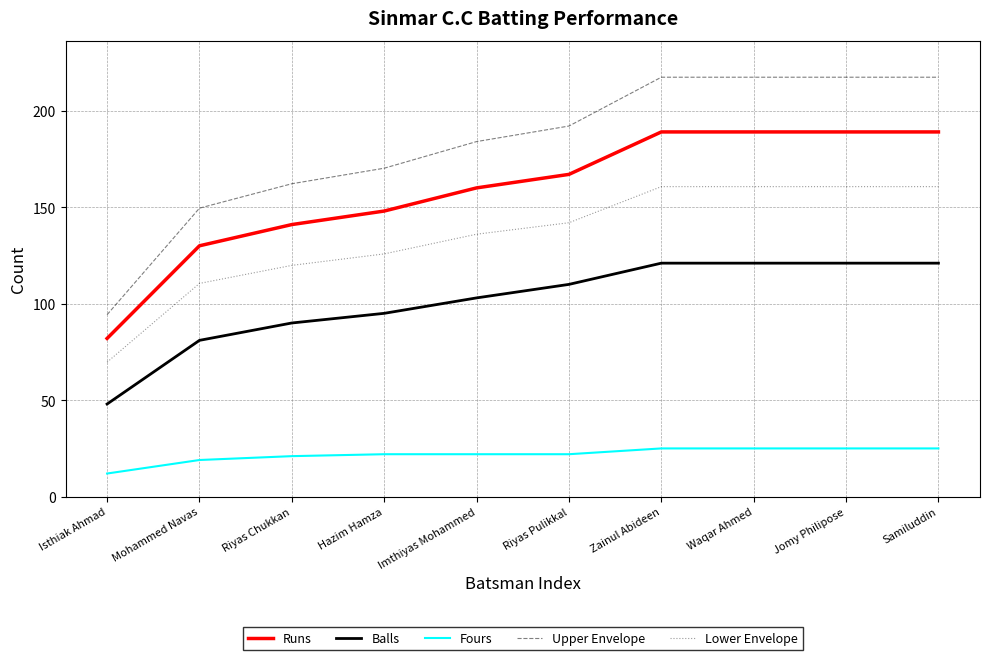

How many values in the Upper Envelope series exceed 192?

5